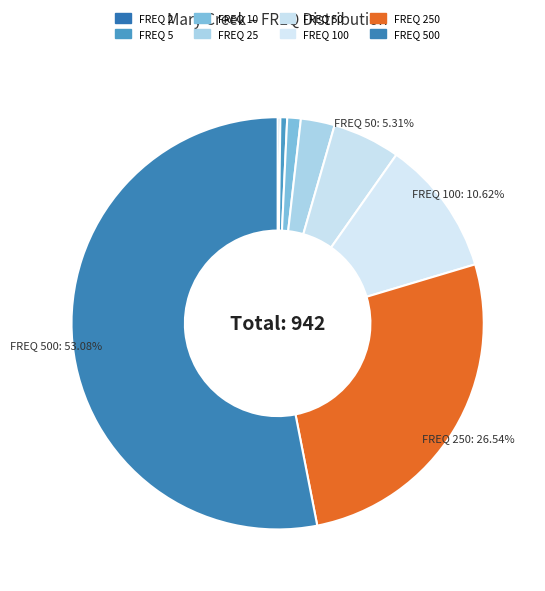

What is the largest slice in the pie chart?

FREQ 500